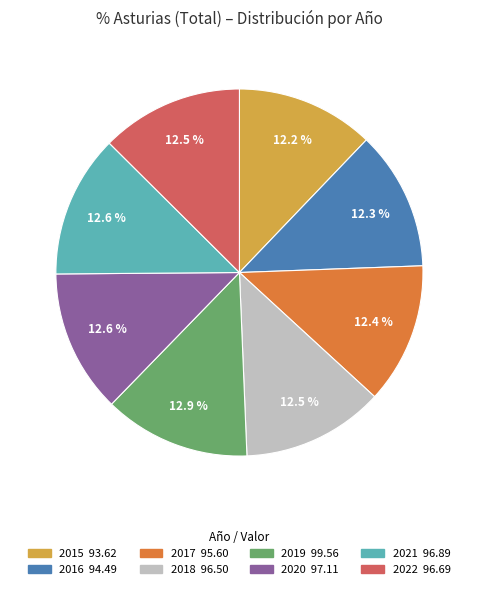

Between 2019 and 2015, which is larger?

2019